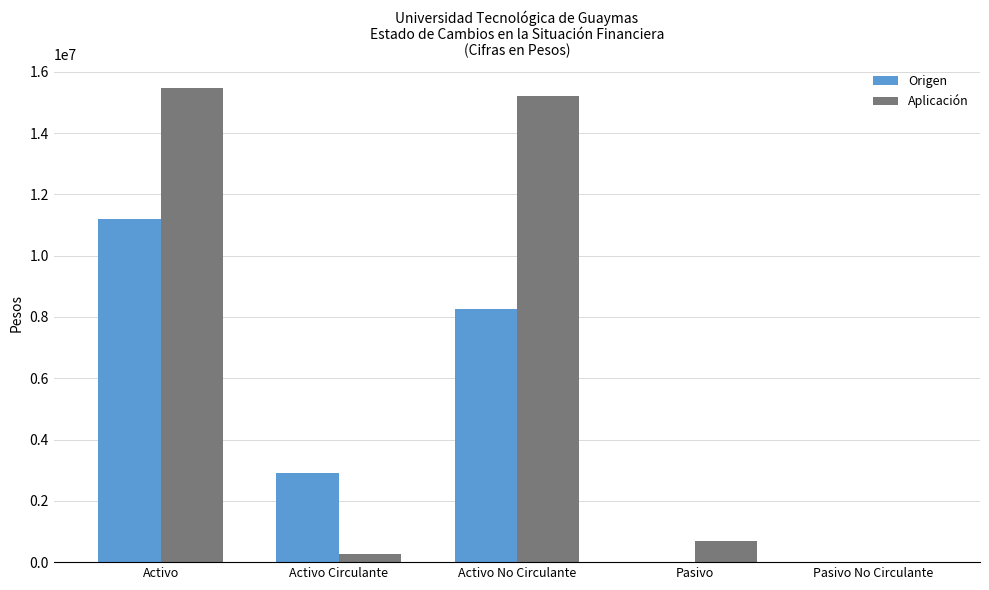

Between Activo No Circulante and Pasivo, which series saw the biggest shift?

Aplicación